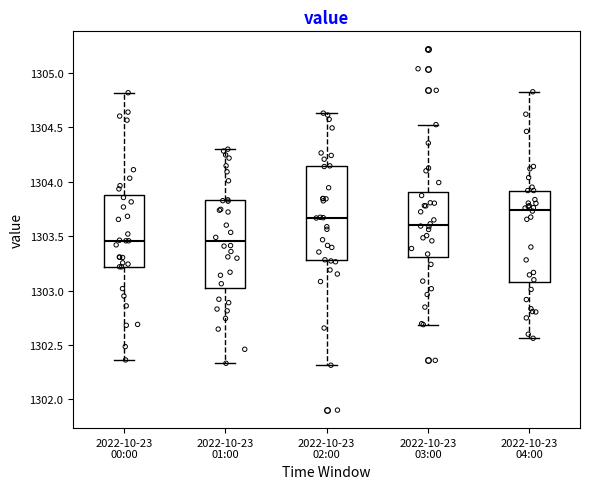

Where does the lower whisker of the box for 2022-10-23 01:00 end on the y-axis? The values are not printed on the chart, so give them approximately, as read against the axis.

1302.35